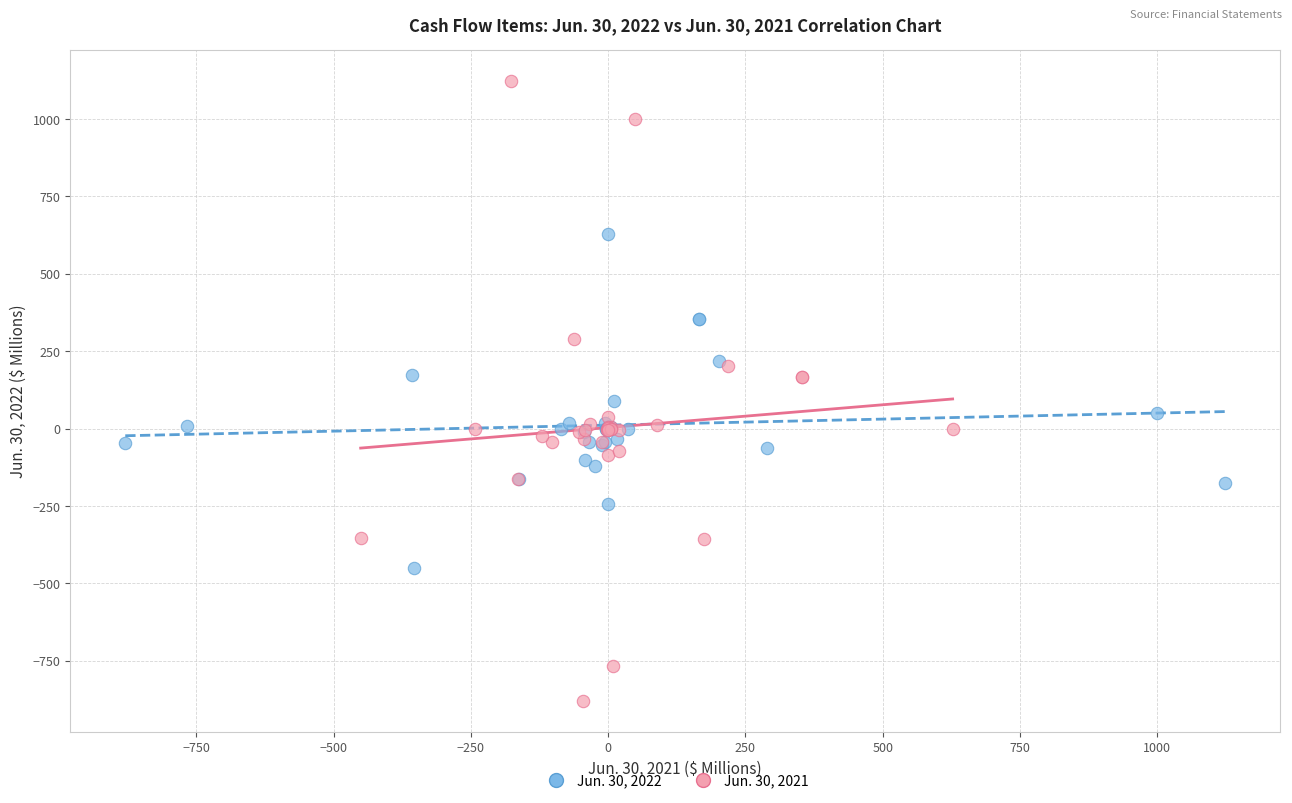

Which series has the largest Y range (max minus min)?

Jun. 30, 2021